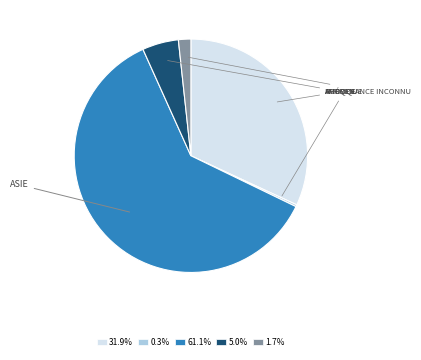

Does 1.7% represent more than half of the total?

No